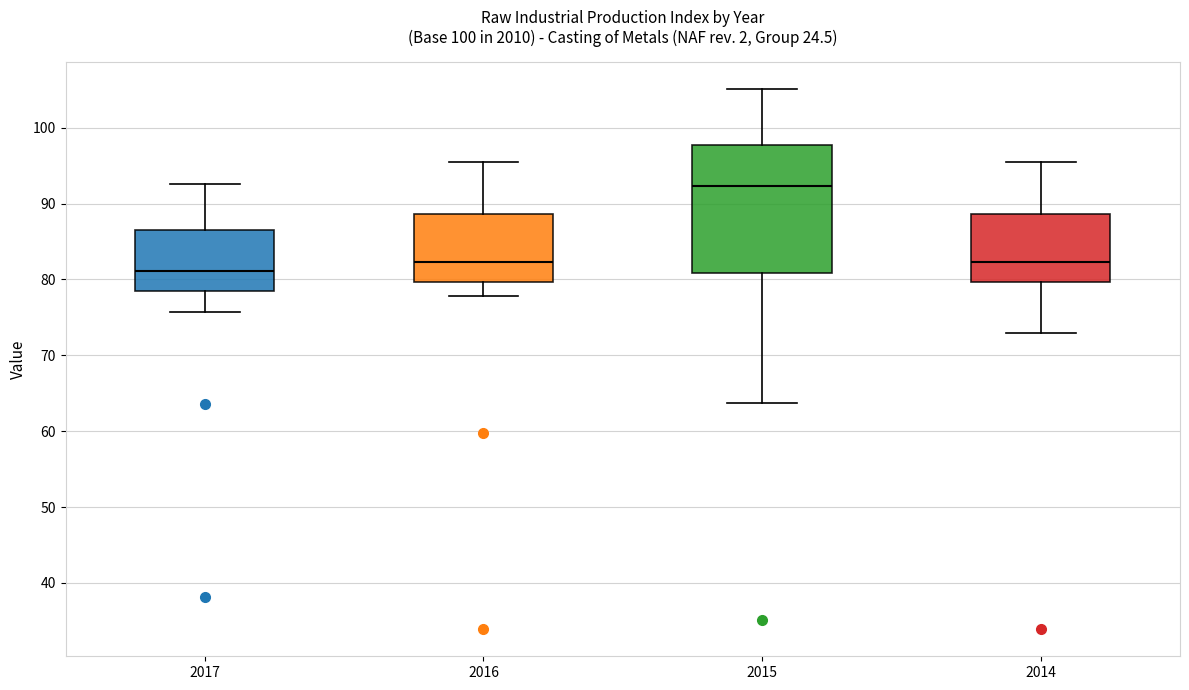

Which box has the highest median line?

2015